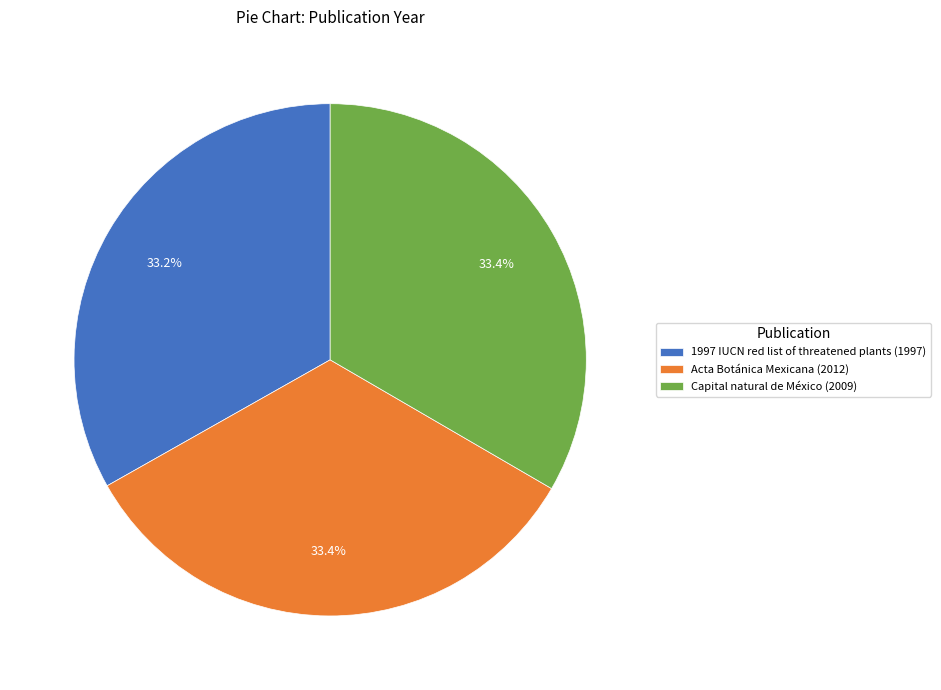

Approximately how many times larger is the value at Acta Botánica Mexicana (2012) compared to Capital natural de México (2009)?

1.0